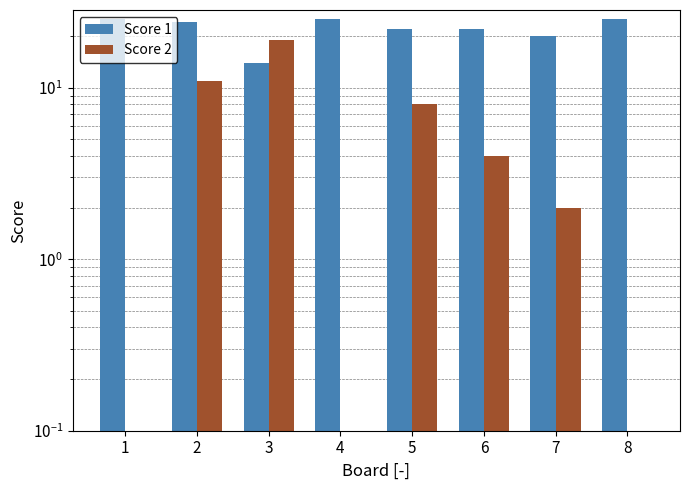

Where is Score 1 nearest to the value 19?

7